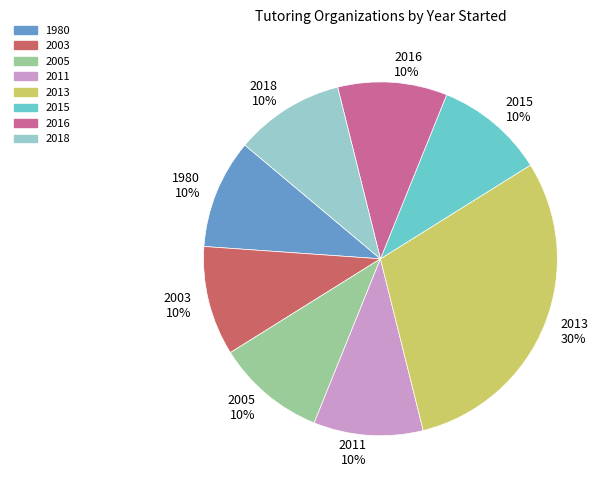

What is the ratio of the value at 2011 10% to the value at 1980 10%?

1.0